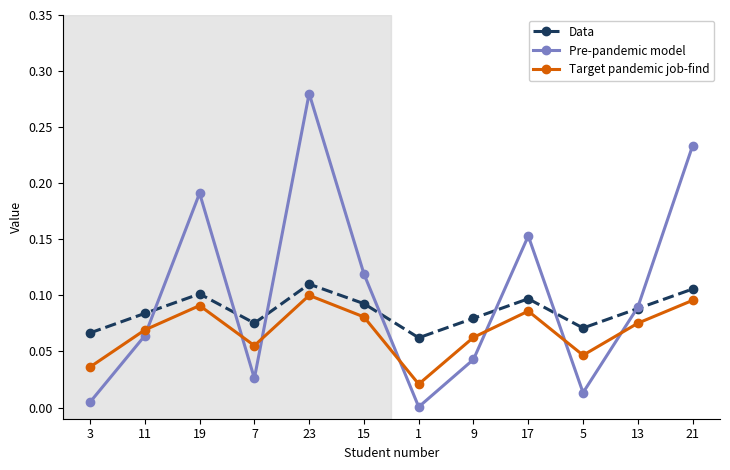

Which category has the highest value in the Pre-pandemic model series?

23